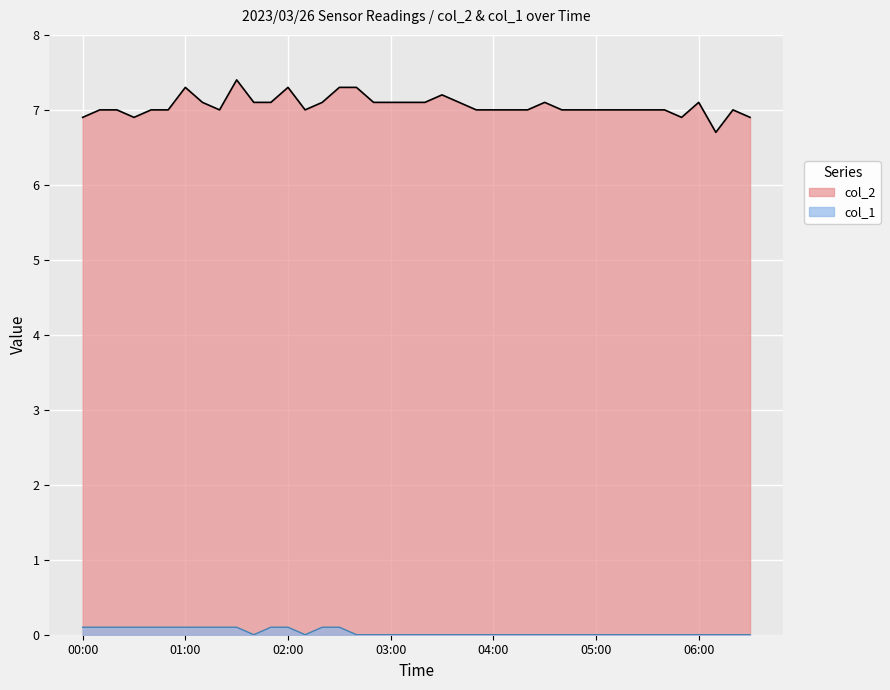

Is the value of col_2 at 06:20 greater than the value of col_1 at 04:40?

Yes